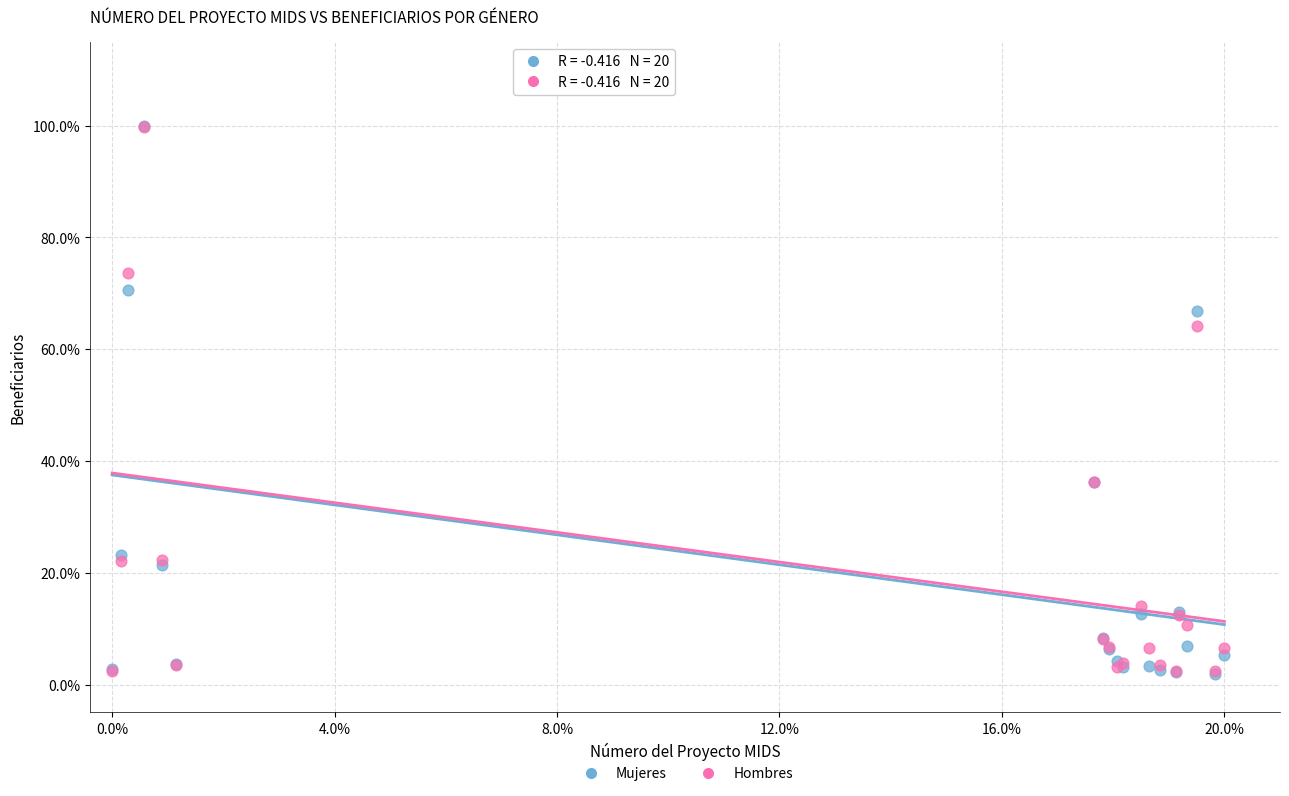

What are all the series names shown in the legend?

Mujeres, Hombres